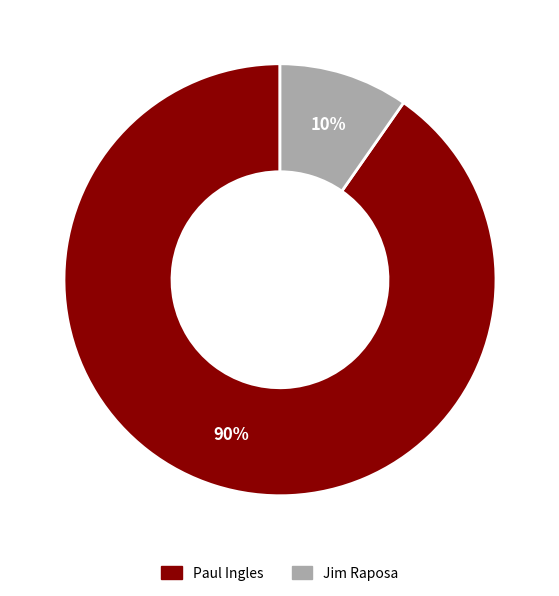

To the nearest percent, what is the average slice percentage?

50%